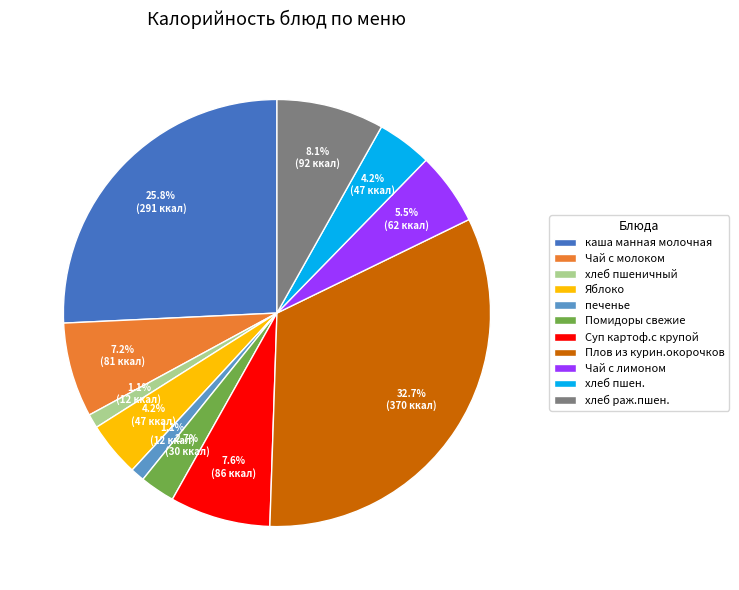

True or false: Помидоры свежие accounts for 3% of the total.

True